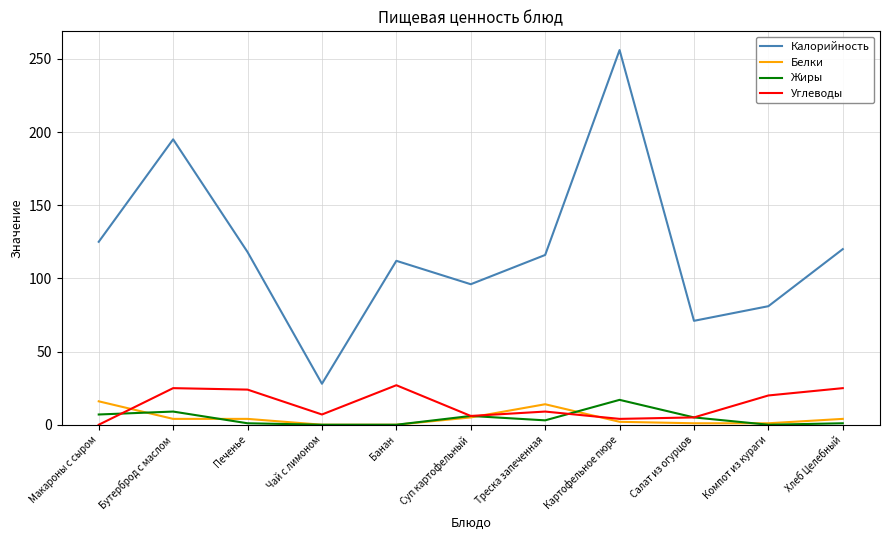

Is the value of Калорийность at Картофельное пюре greater than the value of Белки at Компот из кураги?

Yes